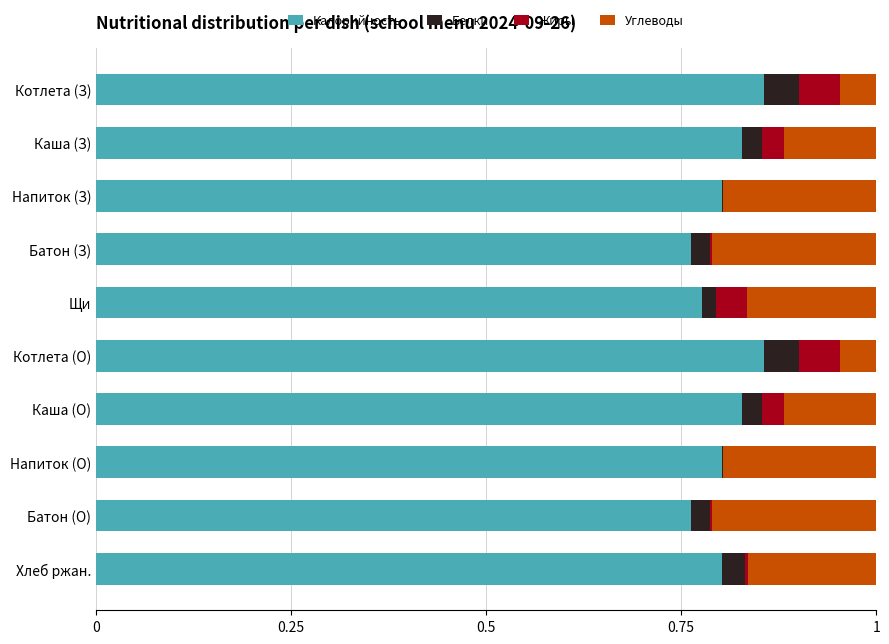

True or false: Калорийность has a value of 0.8 at Напиток (З).

True